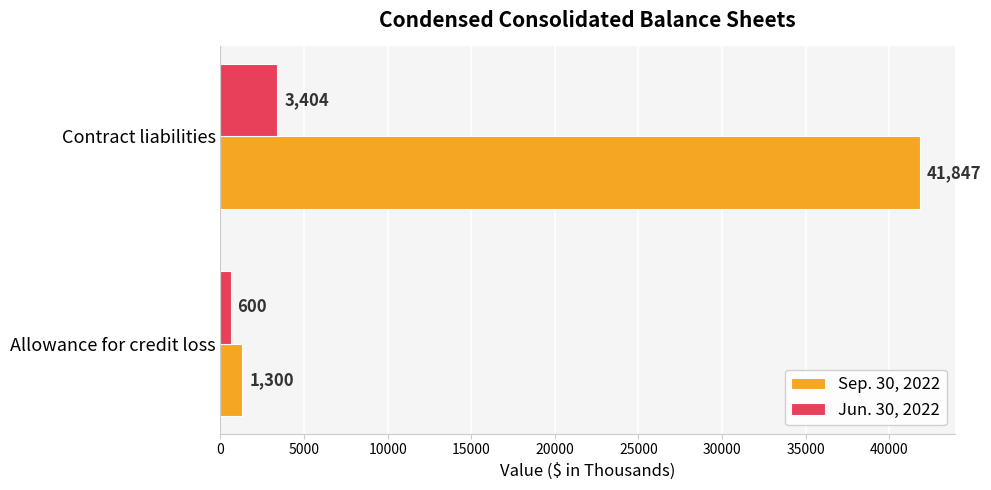

Which series has the widest spread of values?

Sep. 30, 2022